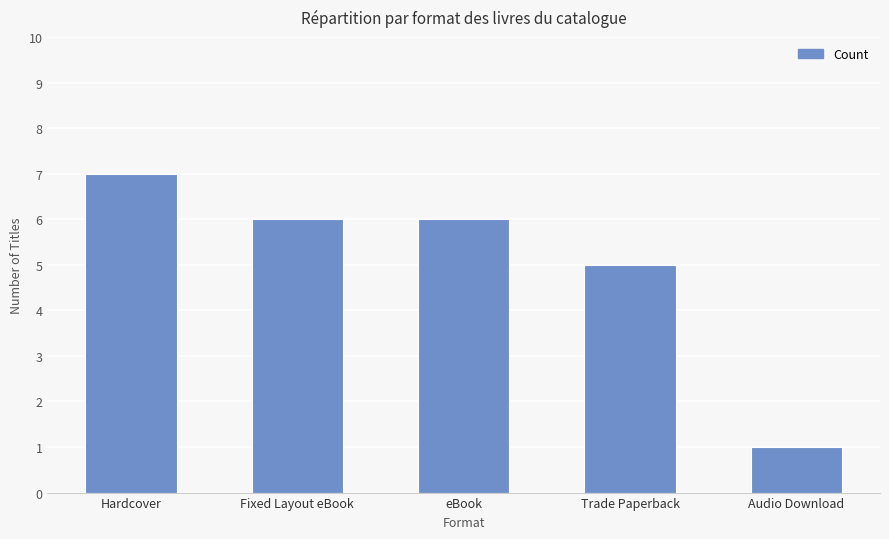

How many values are between 5 and 6?

3